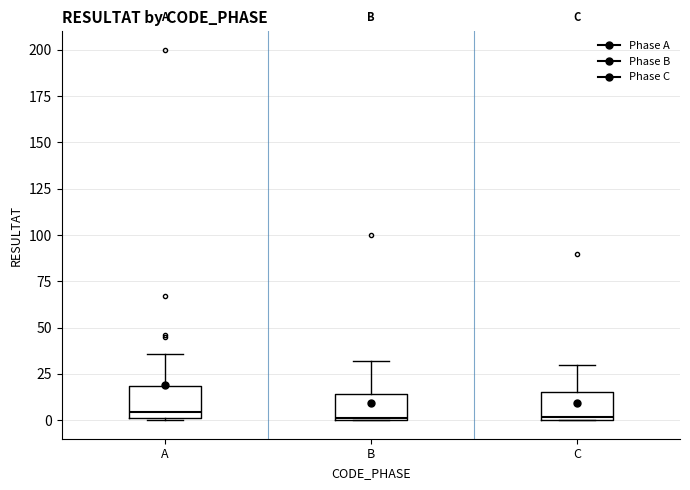

Where does the upper whisker of the box for A end on the y-axis? The values are not printed on the chart, so give them approximately, as read against the axis.

35